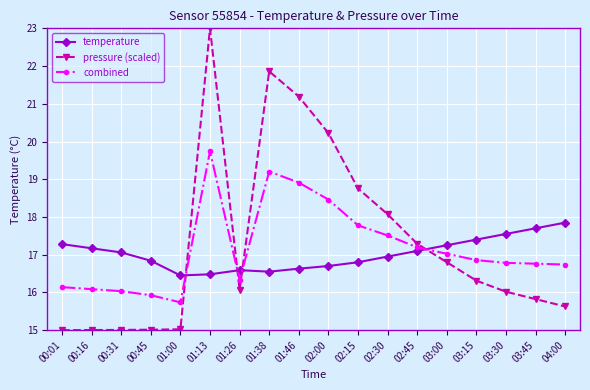

In pressure (scaled), how many points are lower than both neighbors (excluding endpoints)?

1